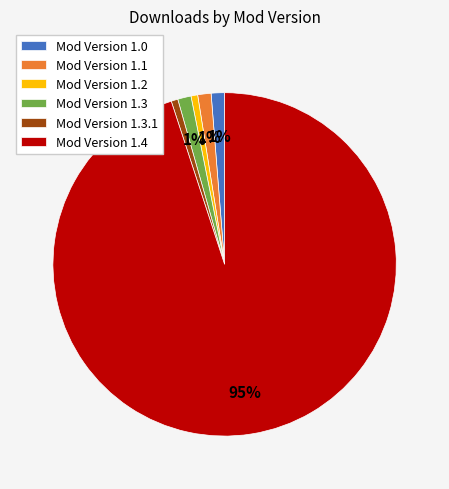

How many slices are in this pie chart?

6